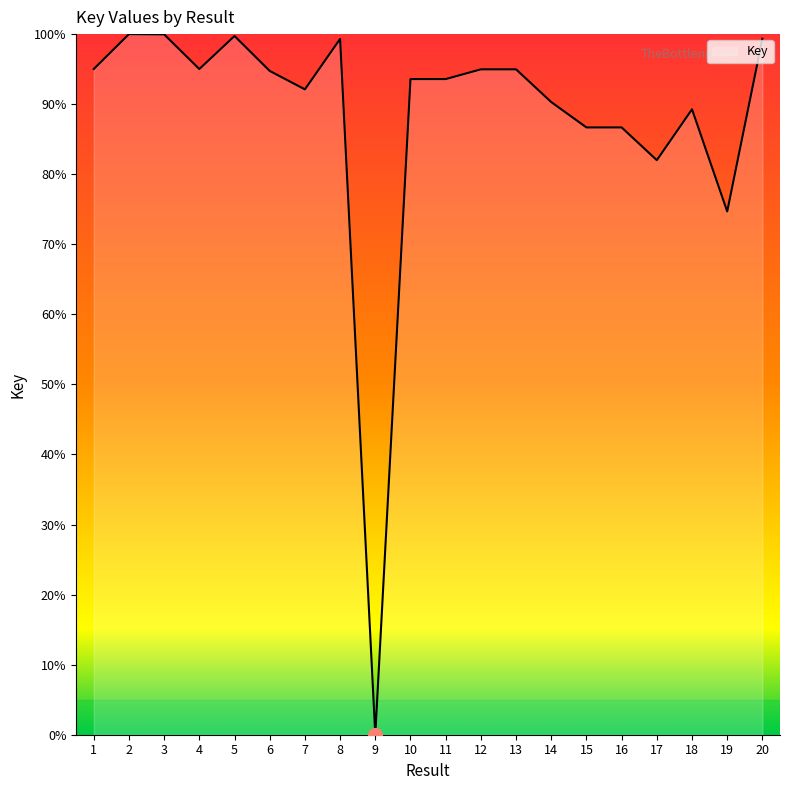

Is it true that the value at 1 is 95.0?

True